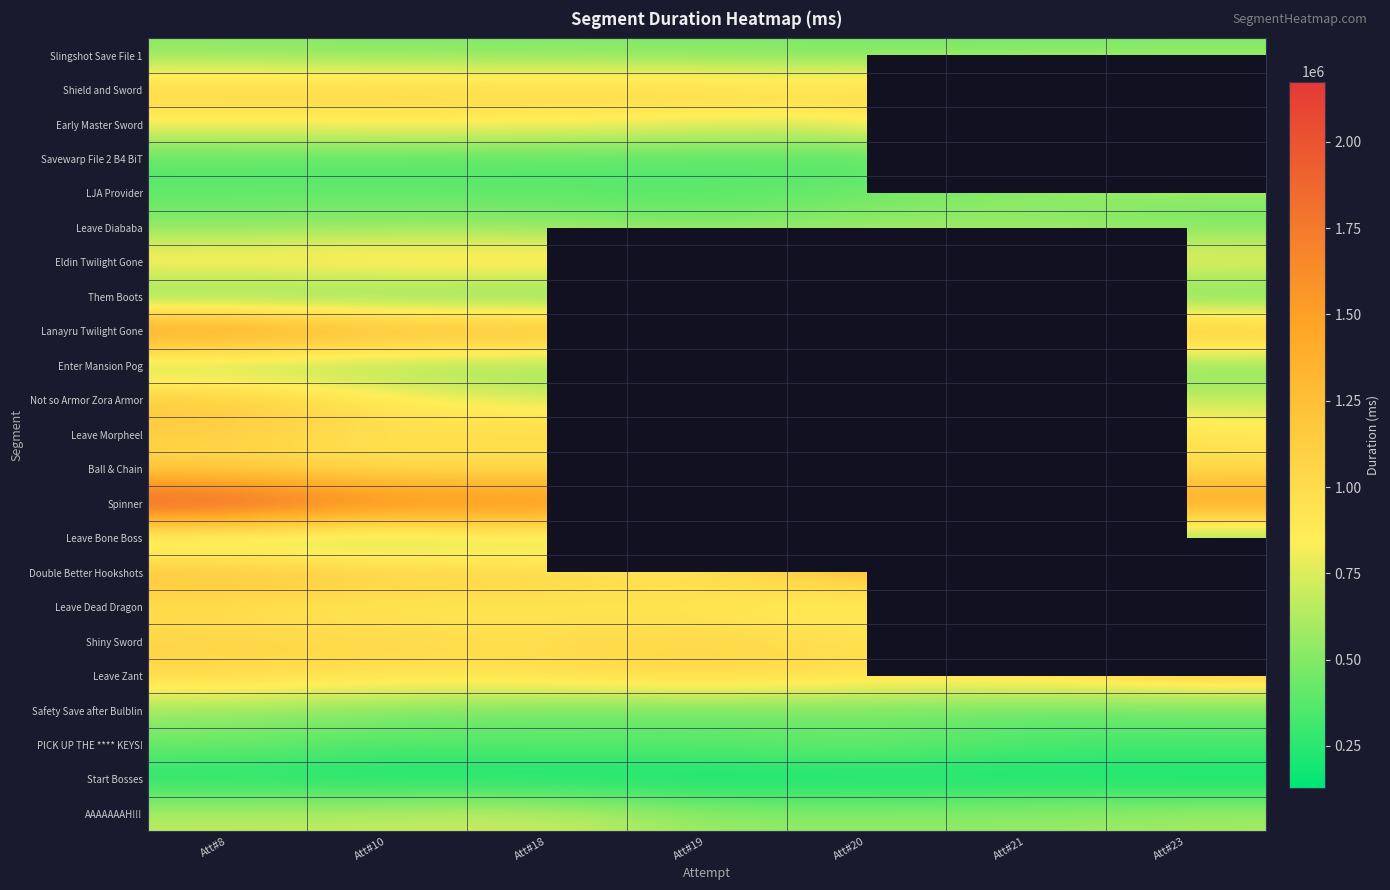

What is the smallest value displayed?

128698.0